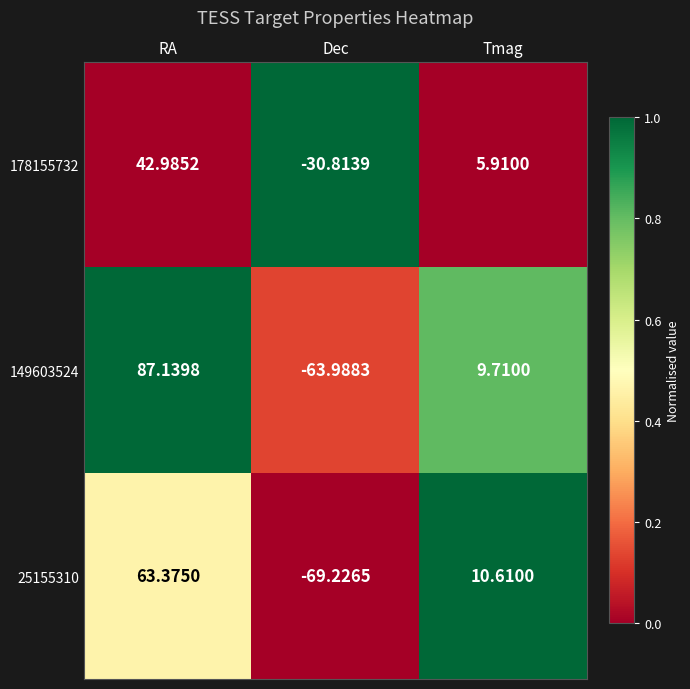

Which category has the highest value in the 25155310 series?

RA